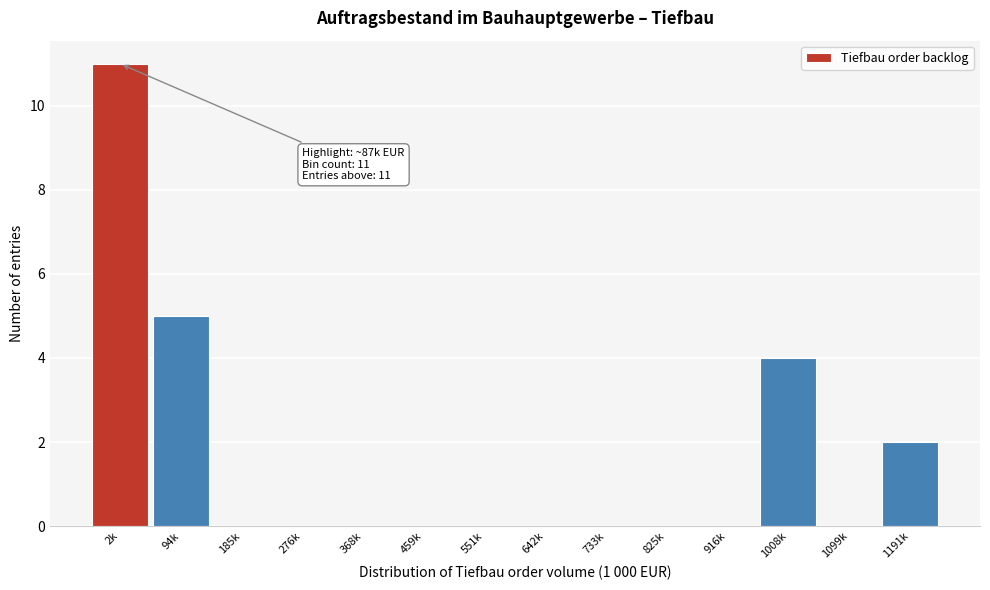

Reading left to right, list all the values displayed in this chart.

2k=11	94k=5	185k=0	276k=0	368k=0	459k=0	551k=0	642k=0	733k=0	825k=0	916k=0	1008k=4	1099k=0	1191k=2